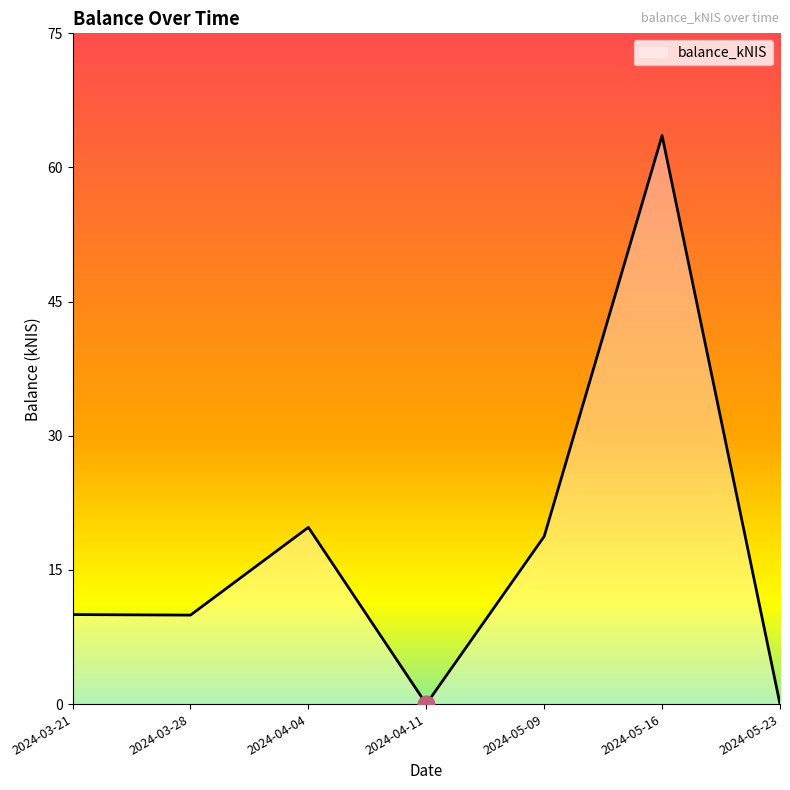

Approximately how many times larger is the value at 2024-03-21 compared to 2024-04-04?

0.5